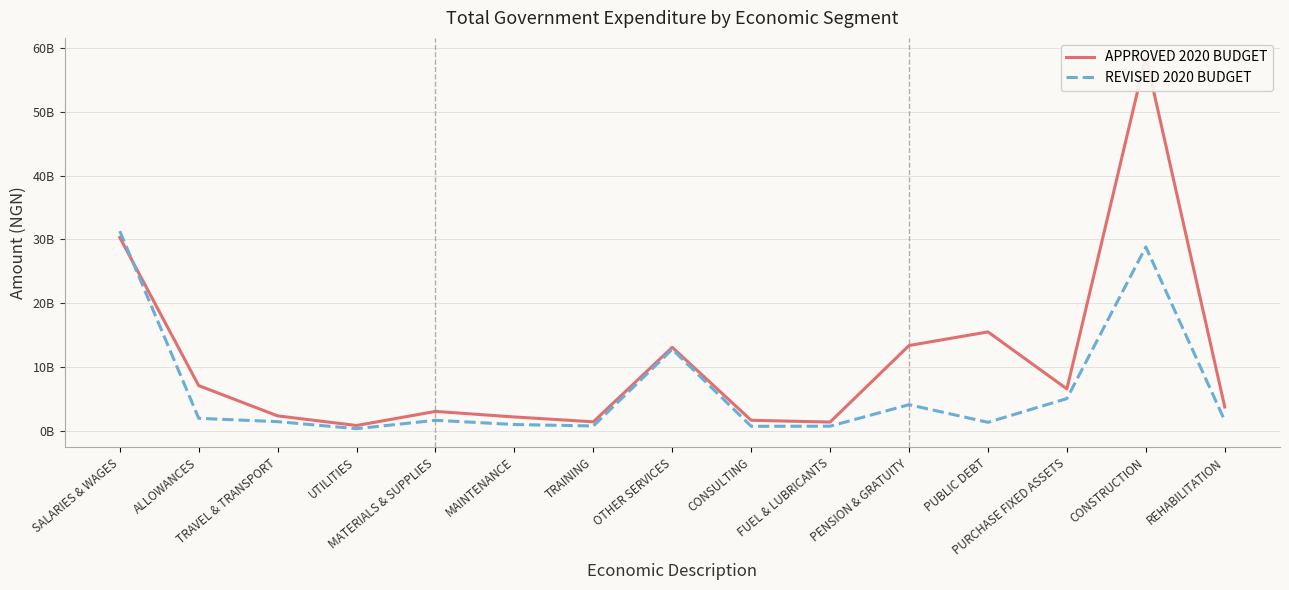

At which category does the chart reach its minimum across all series?

UTILITIES